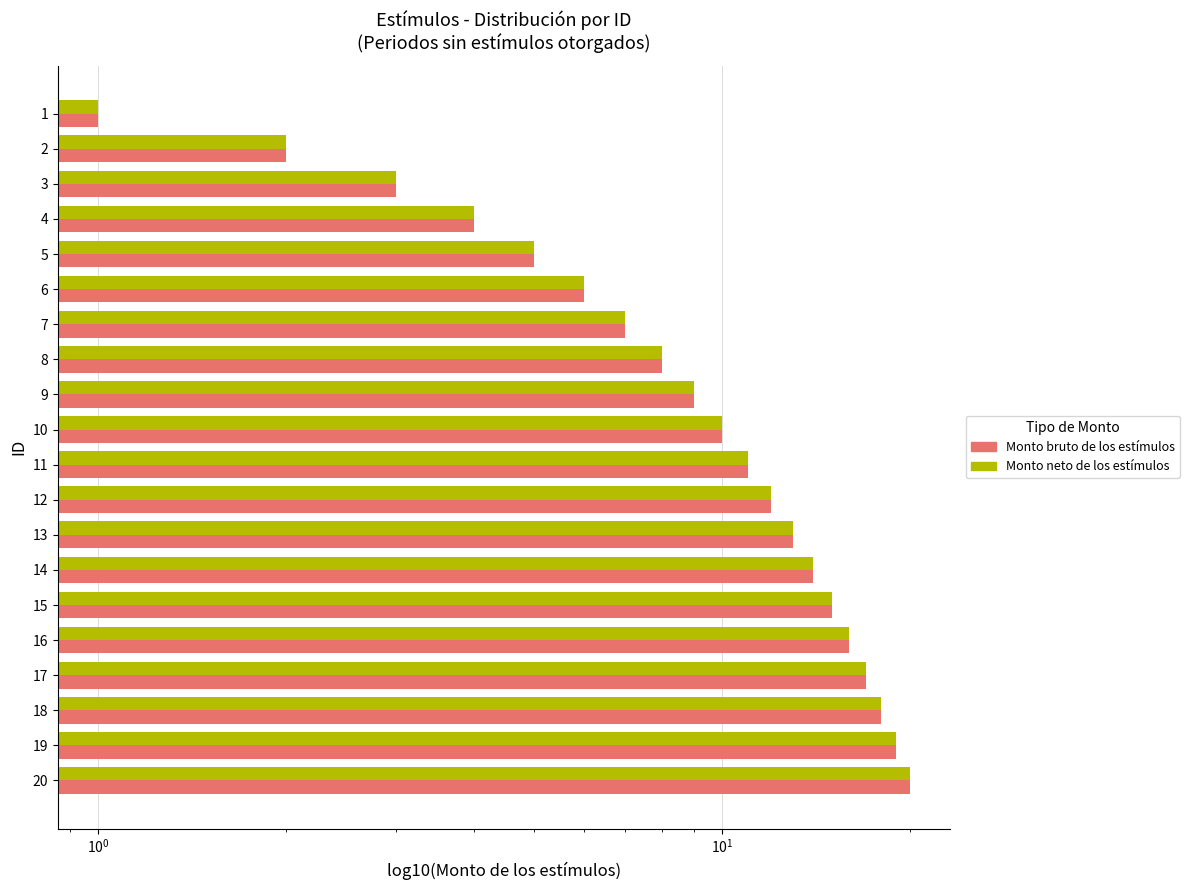

Reading right to left, transcribe all the data shown in this chart.

Monto bruto de los estímulos: 20	19	18	17	16	15	14	13	12	11	10	9	8	7	6	5	4	3	2	1
Monto neto de los estímulos: 20	19	18	17	16	15	14	13	12	11	10	9	8	7	6	5	4	3	2	1